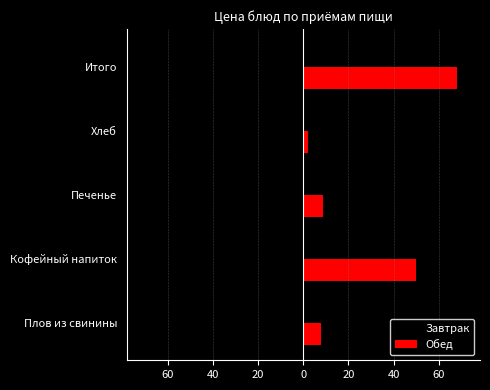

What are all the series names shown in the legend?

Завтрак, Обед